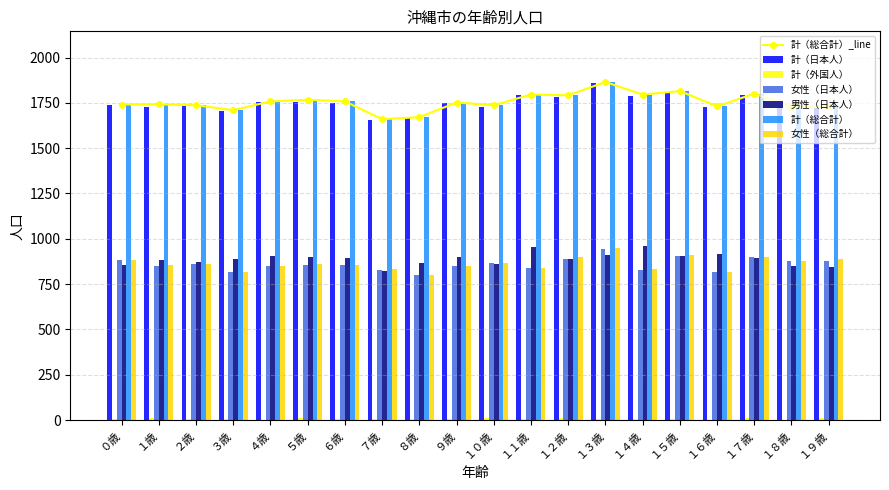

At which category does the chart reach its peak across all series?

１３歳